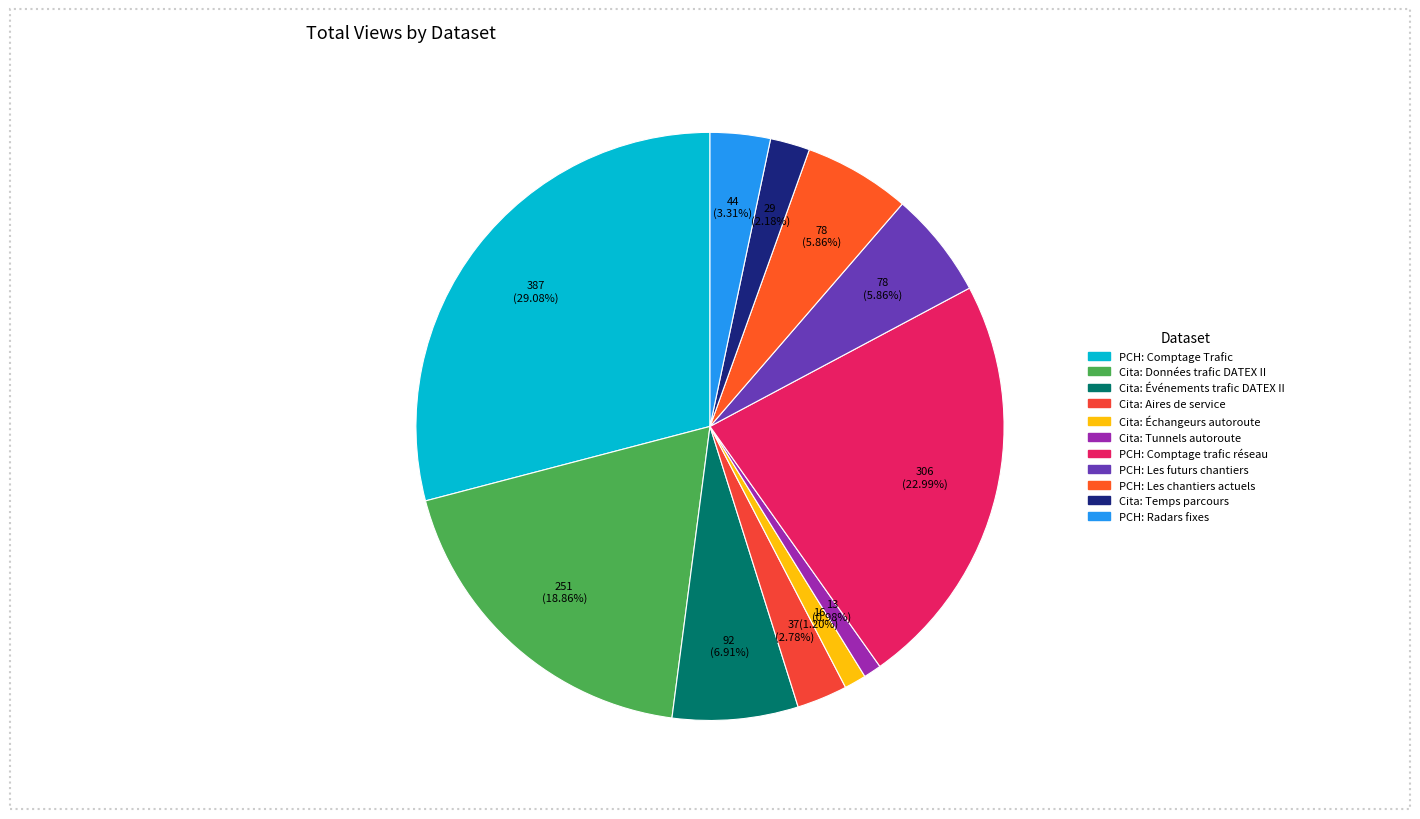

How much of the chart is everything except Cita: Échangeurs autoroute?

98.8%